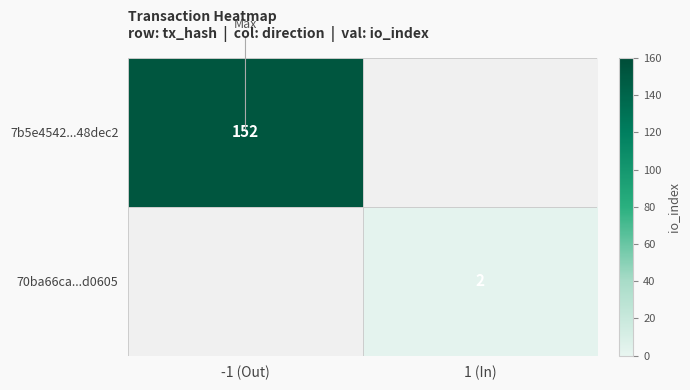

The 7b5e4542...48dec2 series shows 152 at -1 (Out). True or false?

True